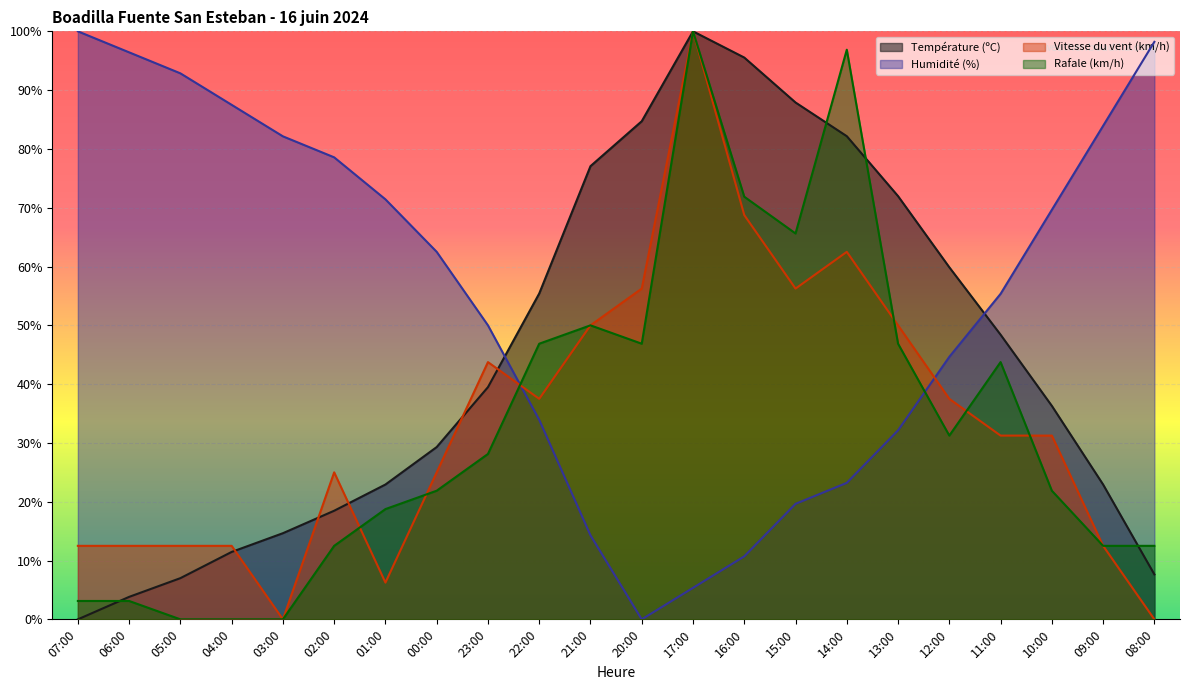

True or false: Vitesse du vent (km/h) has more than 1 interior local peaks.

True